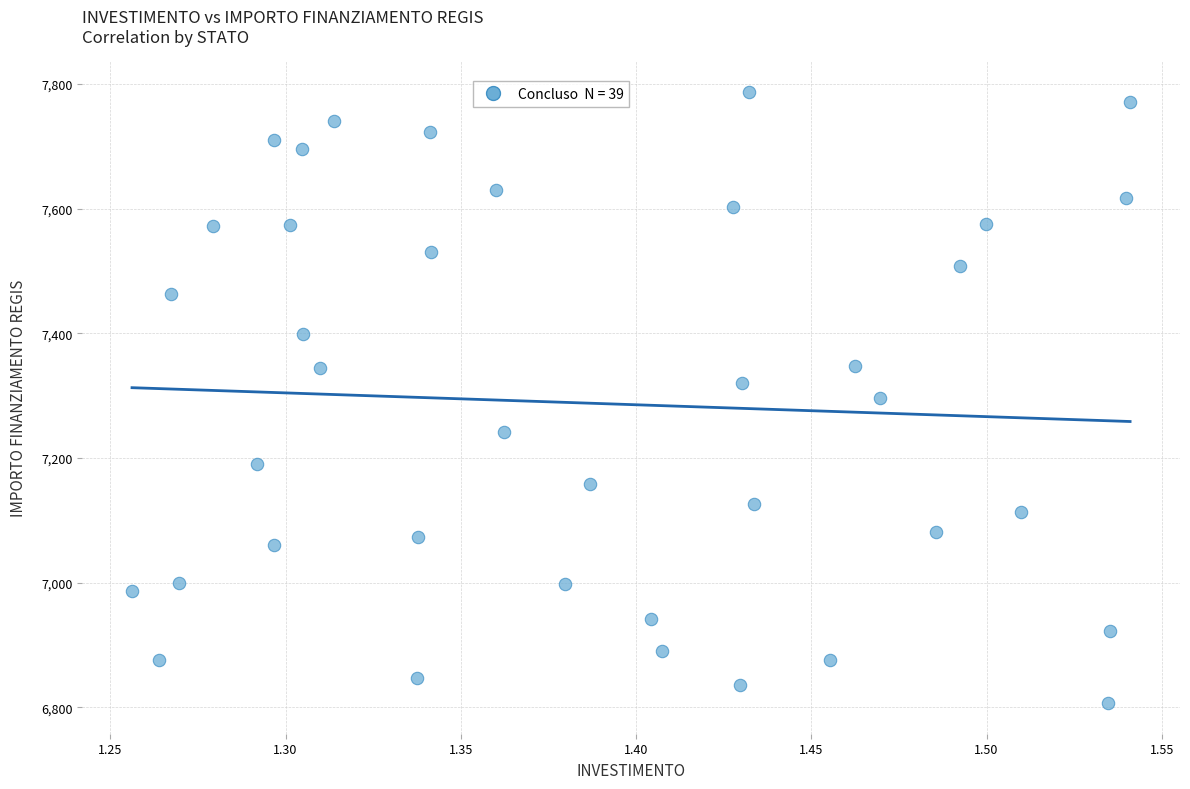

What is the range of X values (max minus min)?

0.3